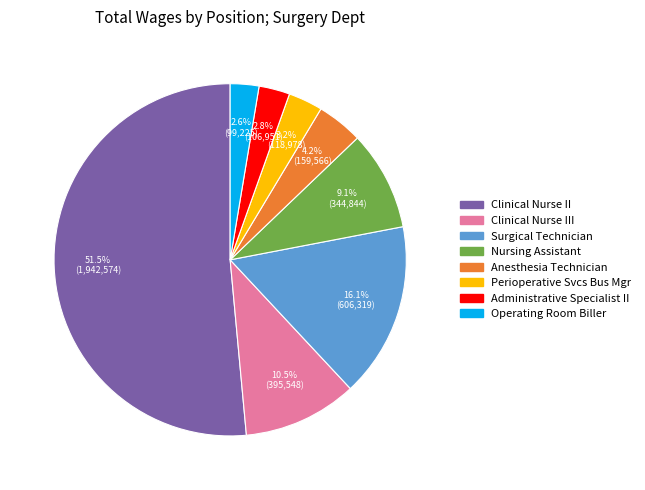

Is there any slice that represents more than half of the pie?

Yes